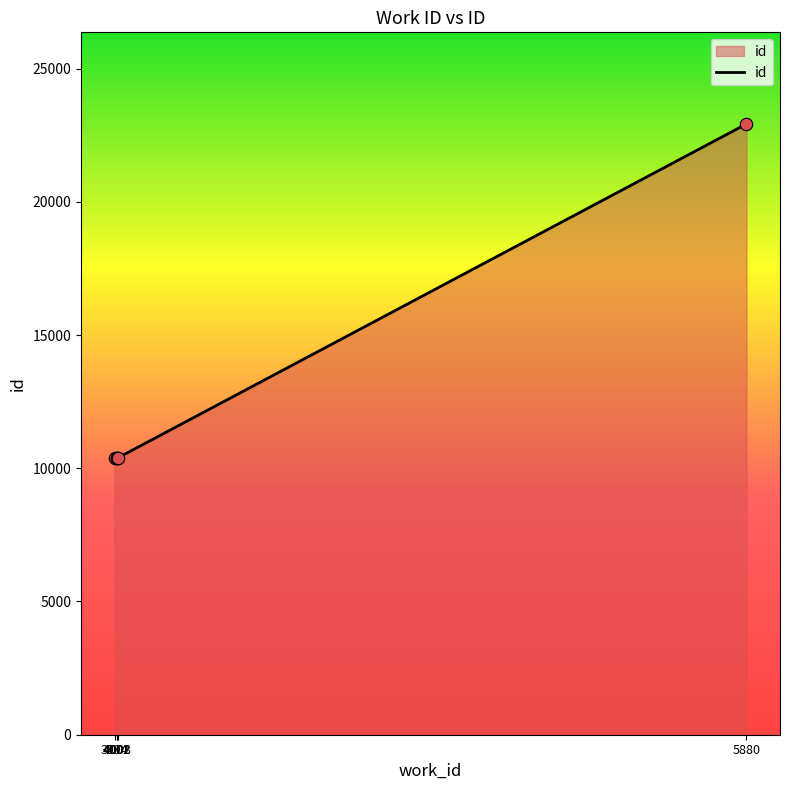

Which has a higher value, 5880 or 4001?

5880